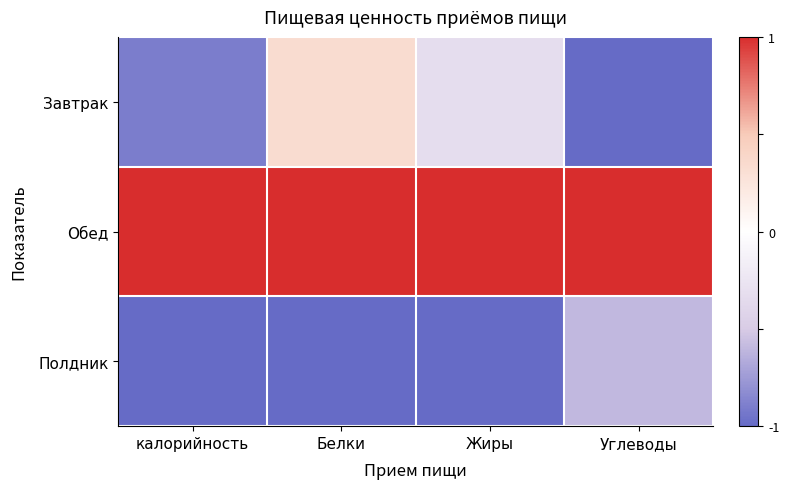

Rank the series by their maximum value, from highest to lowest.

Обед, Завтрак, Полдник